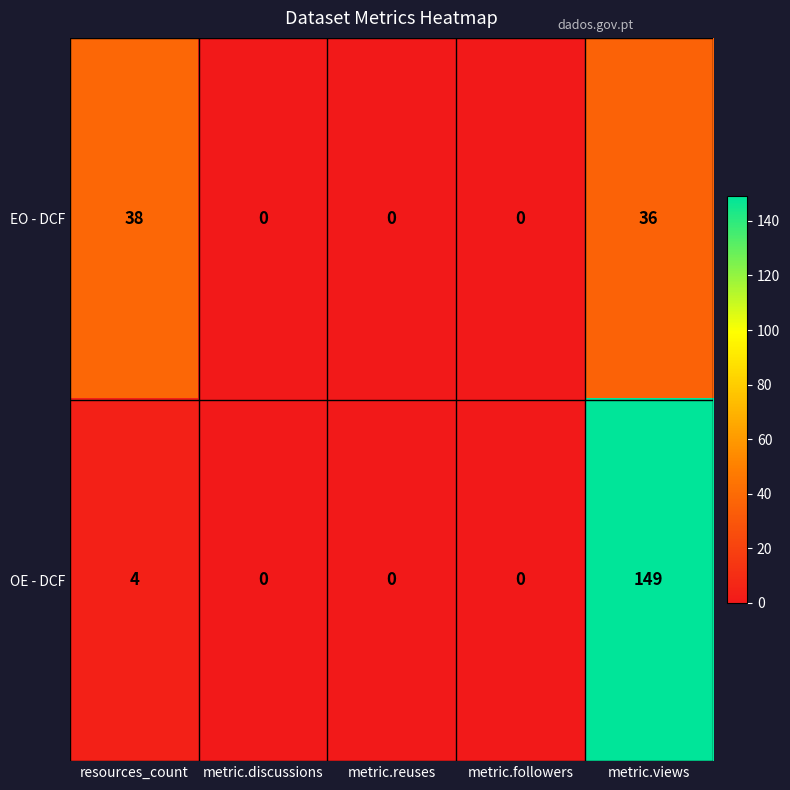

Rank the series by their average value, from lowest to highest.

EO - DCF, OE - DCF